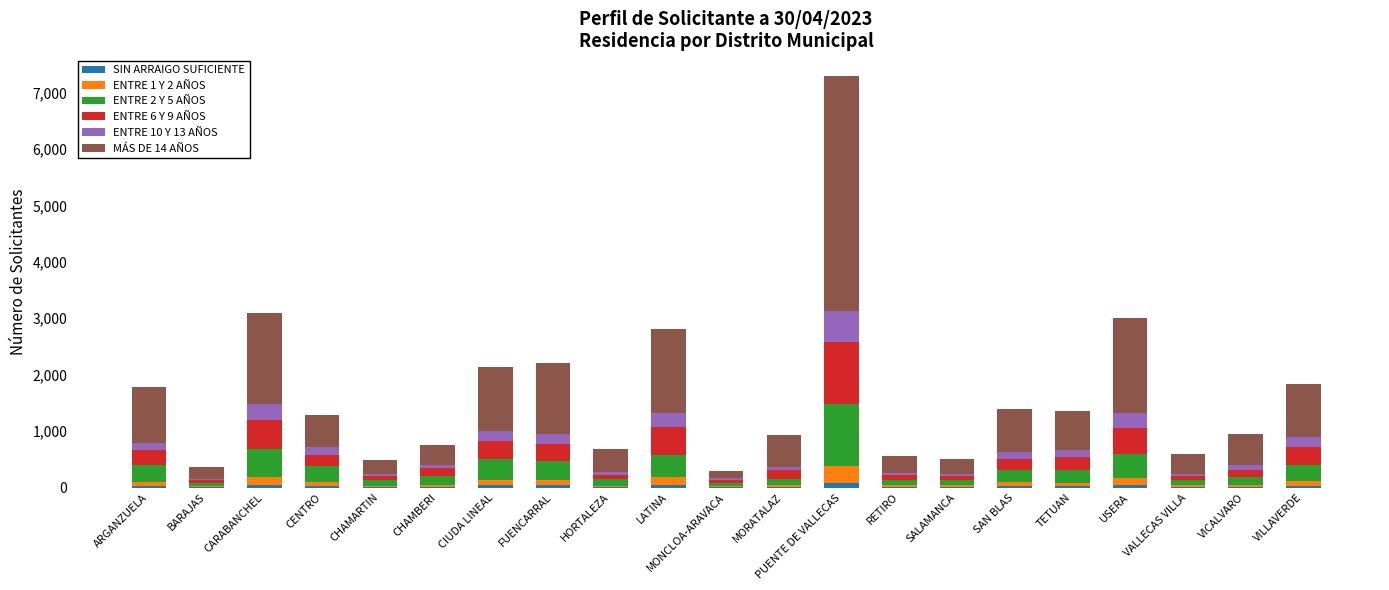

Are the bars horizontal?

No